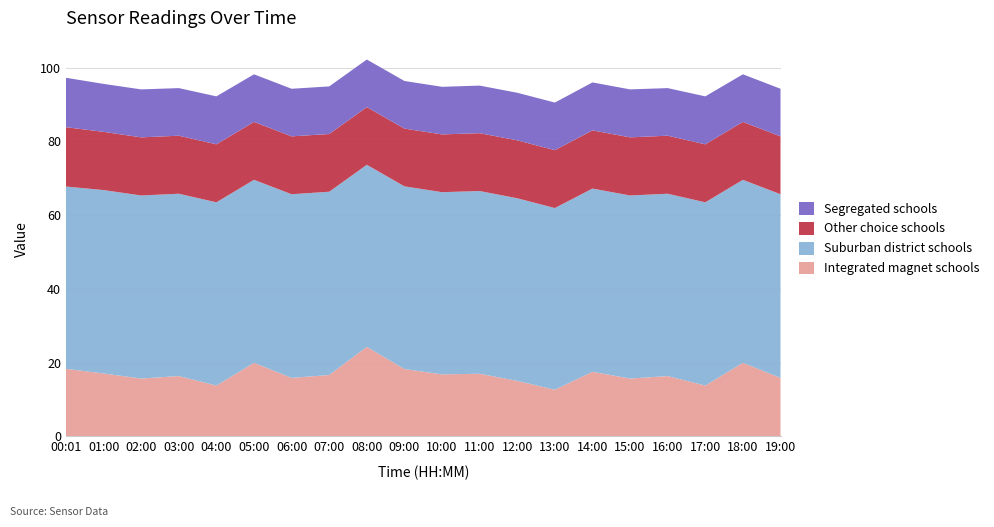

At which label does Integrated magnet schools reach its peak?

08:00